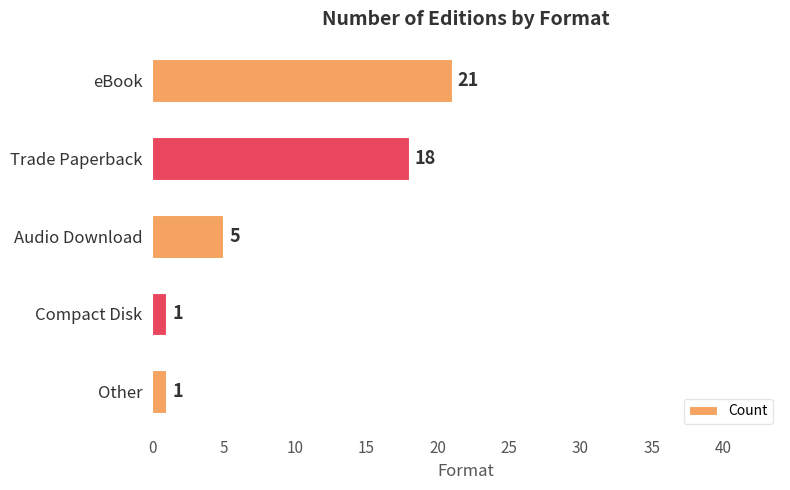

What position from the top is Other?

5